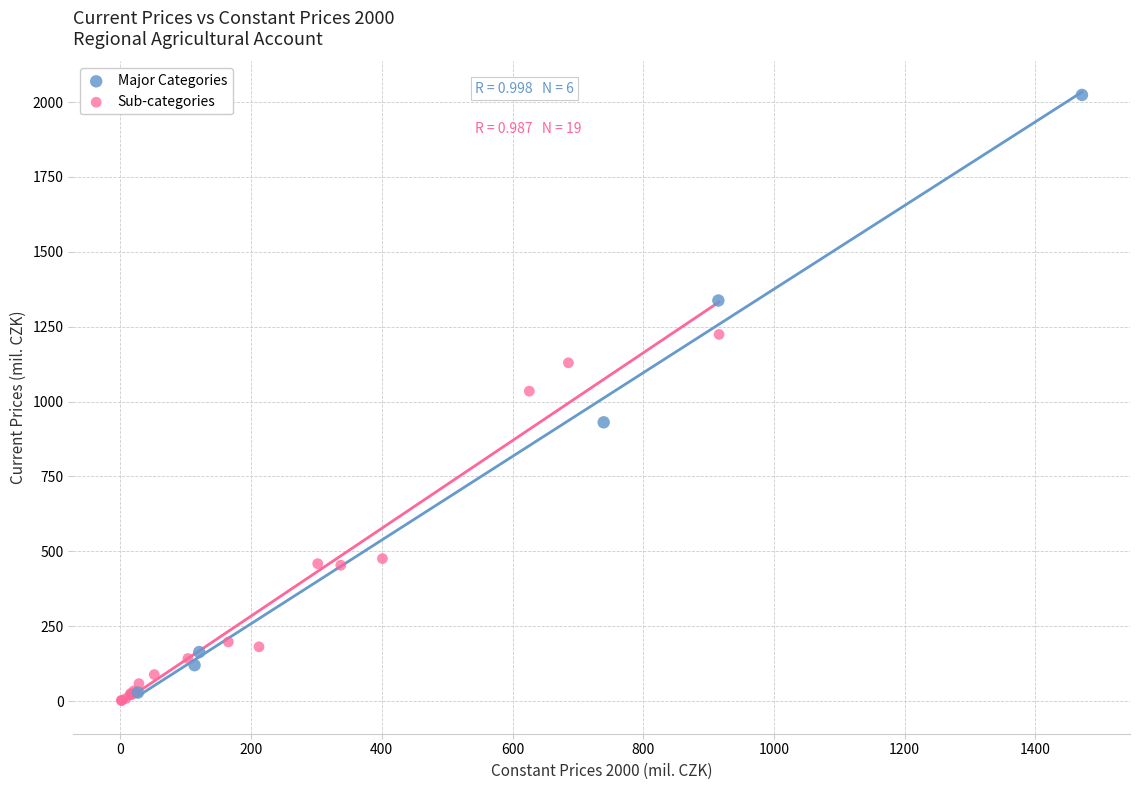

Which series has the widest spread of Y values?

Major Categories